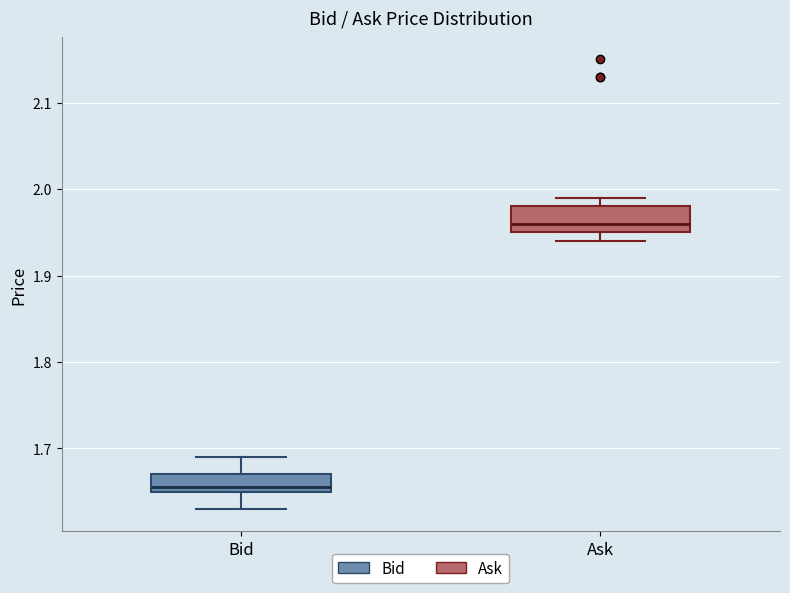

Which box's median line is the highest?

Ask